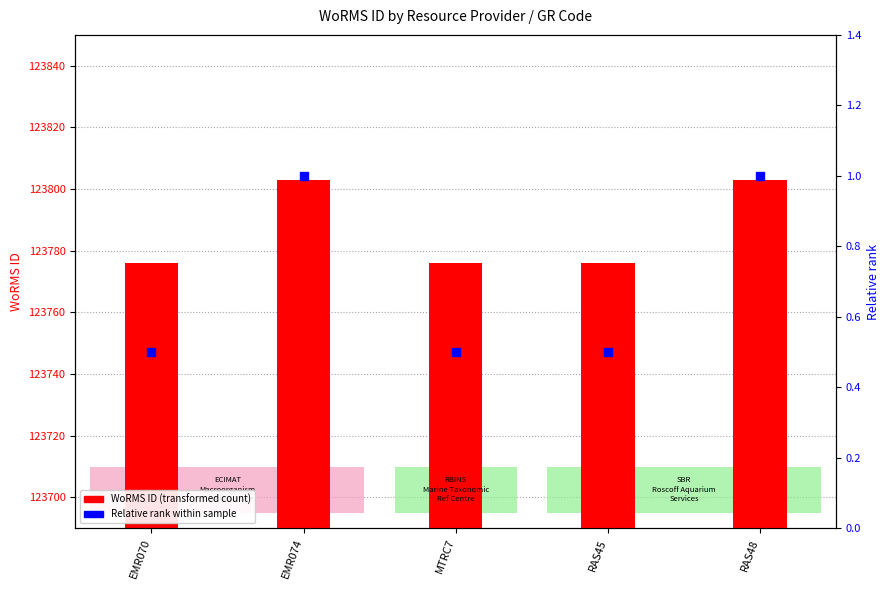

Which series reaches the maximum Y coordinate?

WoRMS ID